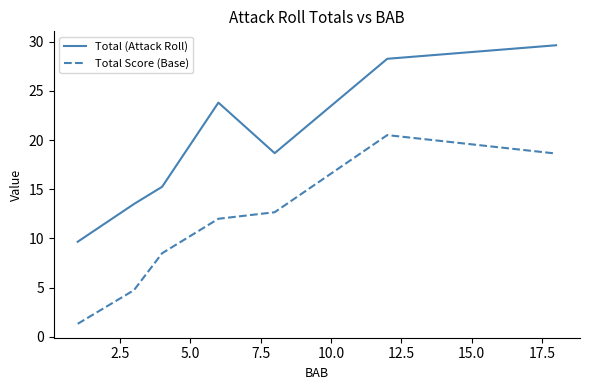

Rank the series by their average value, from lowest to highest.

Total Score (Base), Total (Attack Roll)